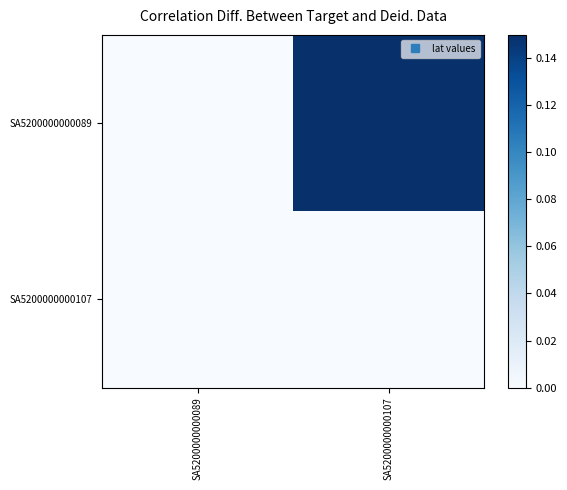

What is the maximum value shown in the chart?

0.1